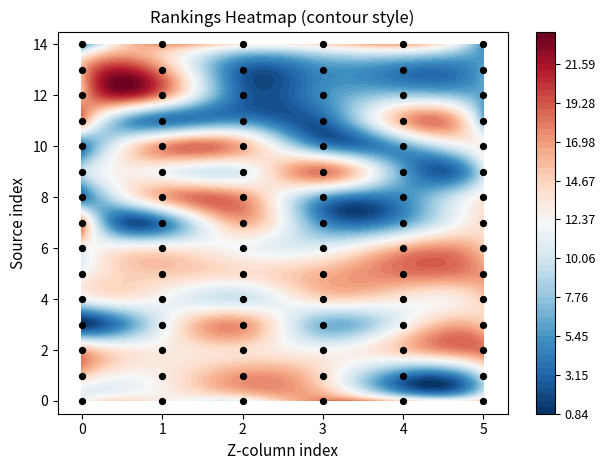

Between 25 and 10, which is larger?

25